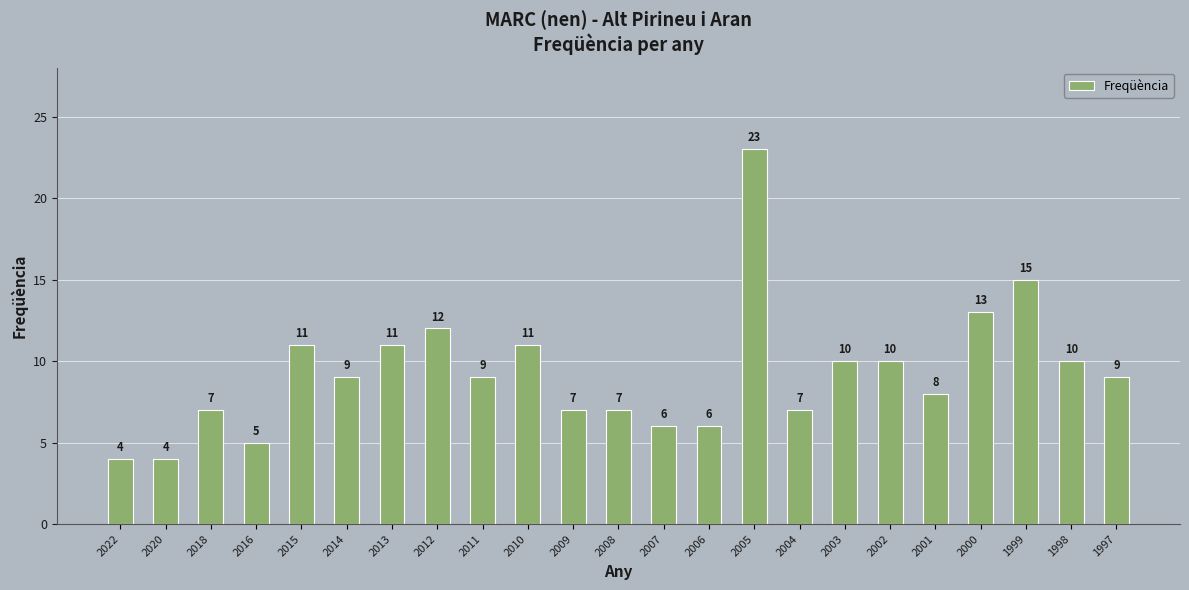

True or false: the data shows 3 at 2018.

False